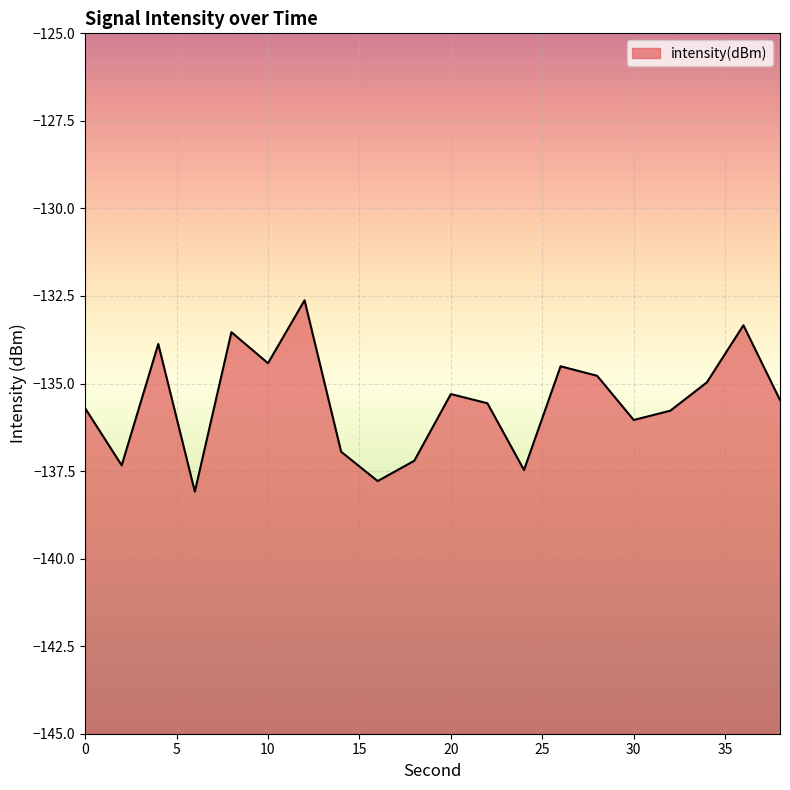

Reading left to right, what are all the values shown in this chart?

-135.7	-137.3	-133.9	-138.1	-133.5	-134.4	-132.6	-136.9	-137.8	-137.2	-135.3	-135.6	-137.5	-134.5	-134.8	-136.0	-135.8	-135.0	-133.3	-135.5